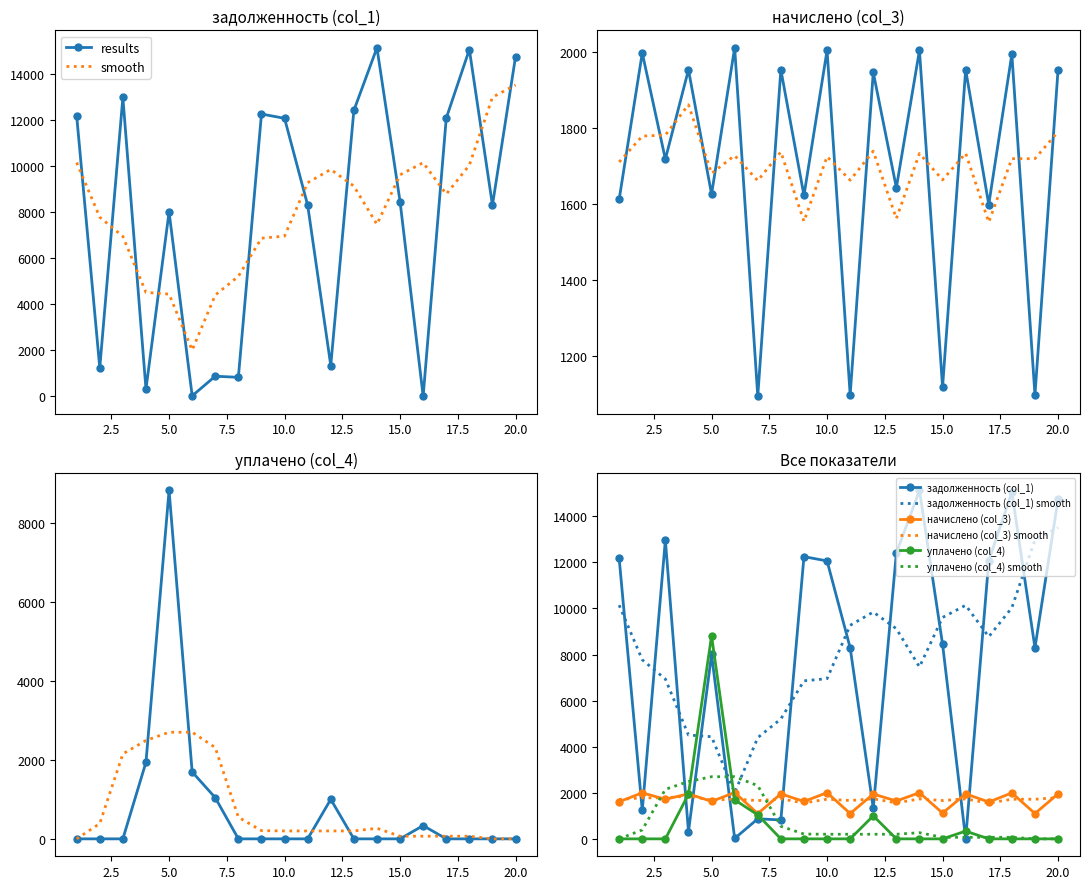

Where do уплачено (col_4) and начислено (col_3) first cross each other?

4 and 5